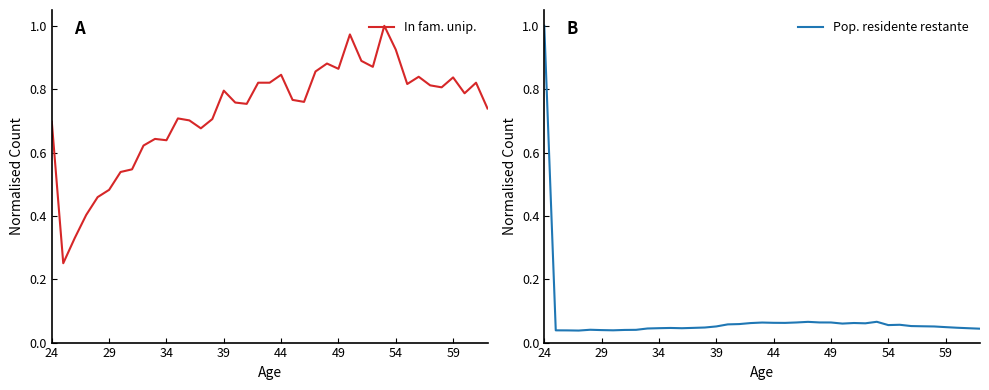

After their last crossing, which series has the higher values: In fam. unip. or Pop. residente restante?

In fam. unip.